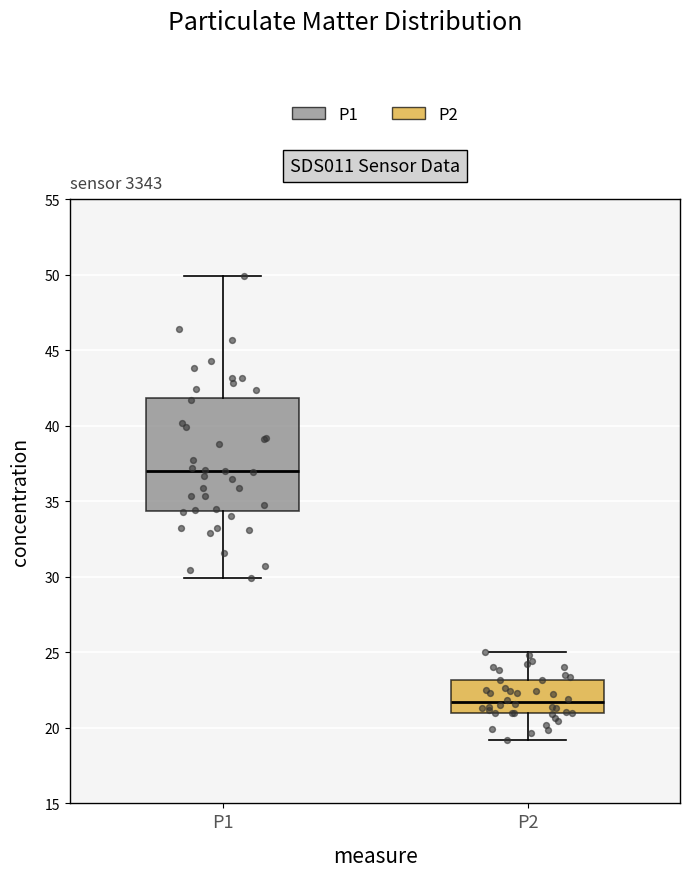

Reading left to right, transcribe this box plot: for each box, give where its median line is, the range the box spans, and where its two whiskers end, as read against the y-axis. The values are not printed on the chart, so give them approximately, as read against the axis.

P1: median 37.0, box 34.5 to 42.0, whiskers 30.0 to 50.0
P2: median 21.5, box 21.0 to 23.0, whiskers 19.0 to 25.0